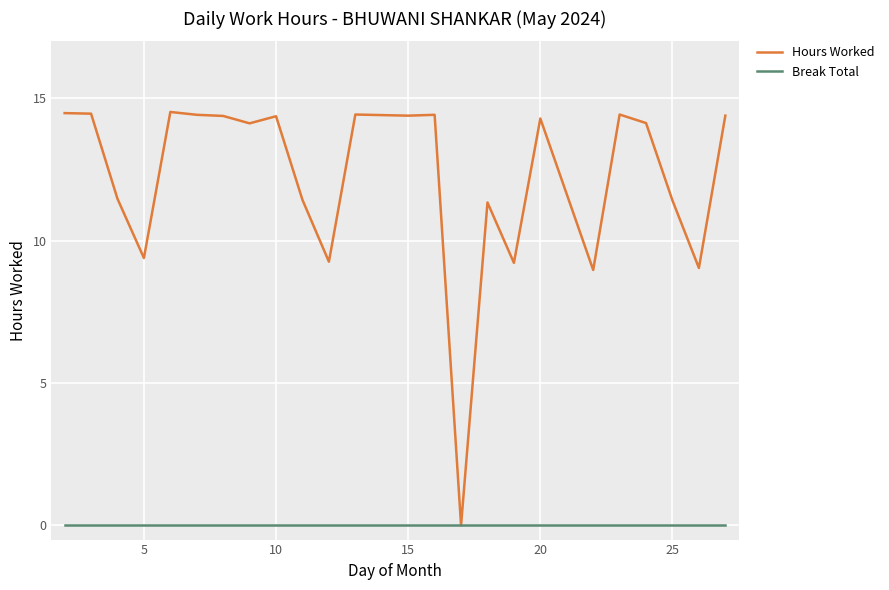

List the series in order of their peak value, highest first.

Hours Worked, Break Total